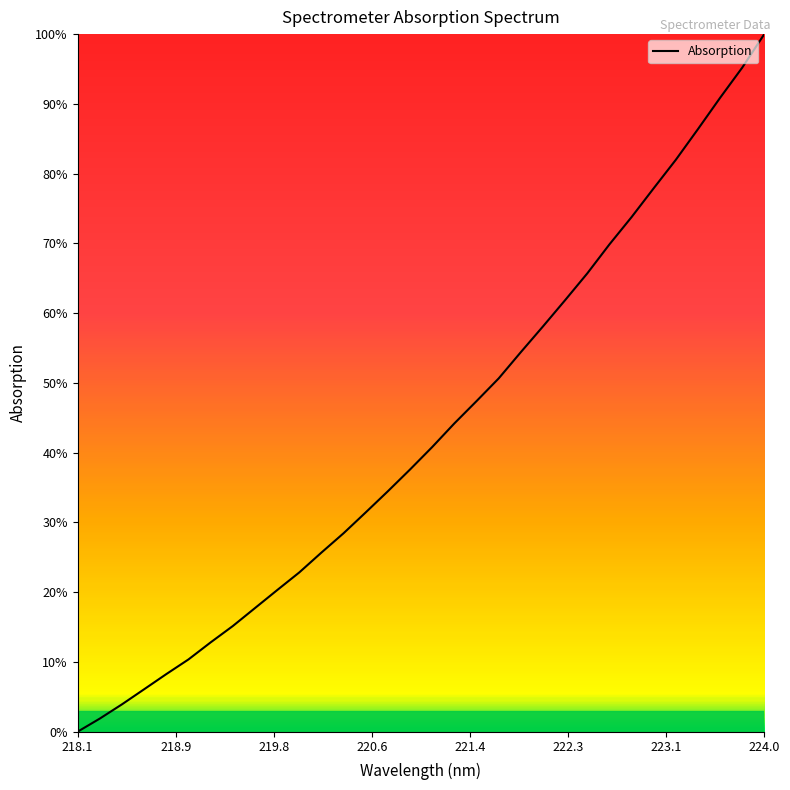

What is the difference between the maximum and minimum values?

100.0